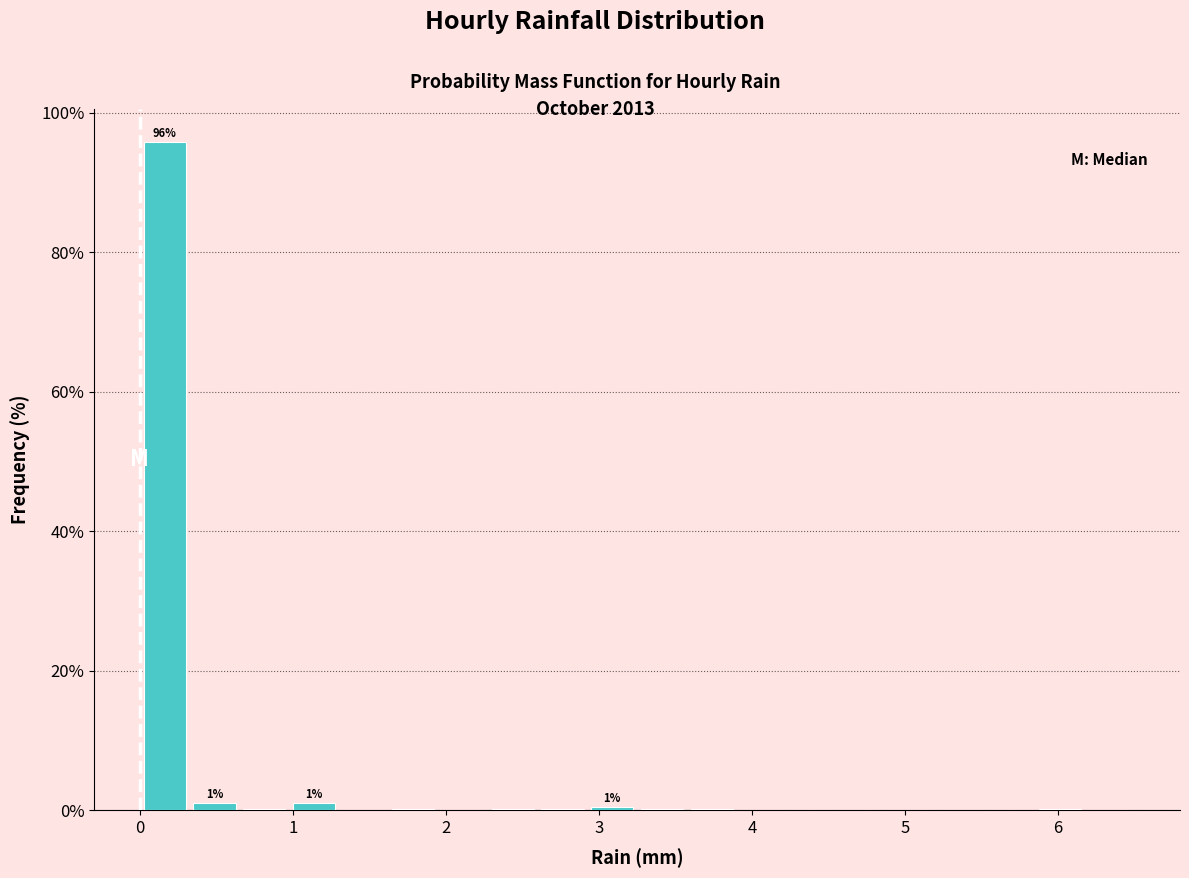

Read against the x-axis, roughly where is the centre of the tallest bar?

0.2